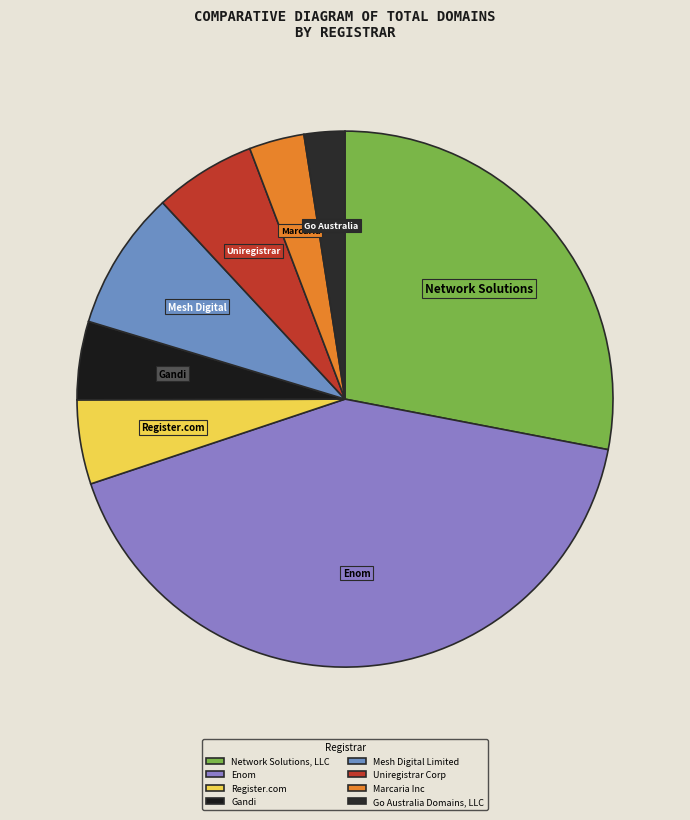

What is the smallest slice in the pie chart?

Go Australia Domains, LLC